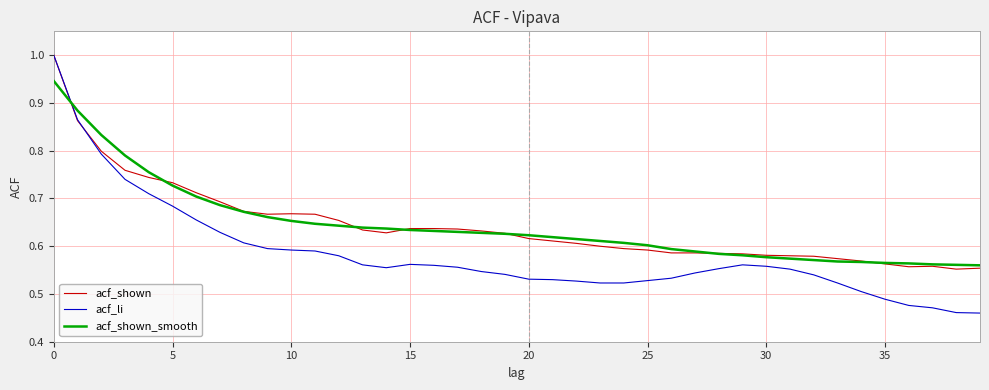

What is the maximum value for acf_shown?

1.0